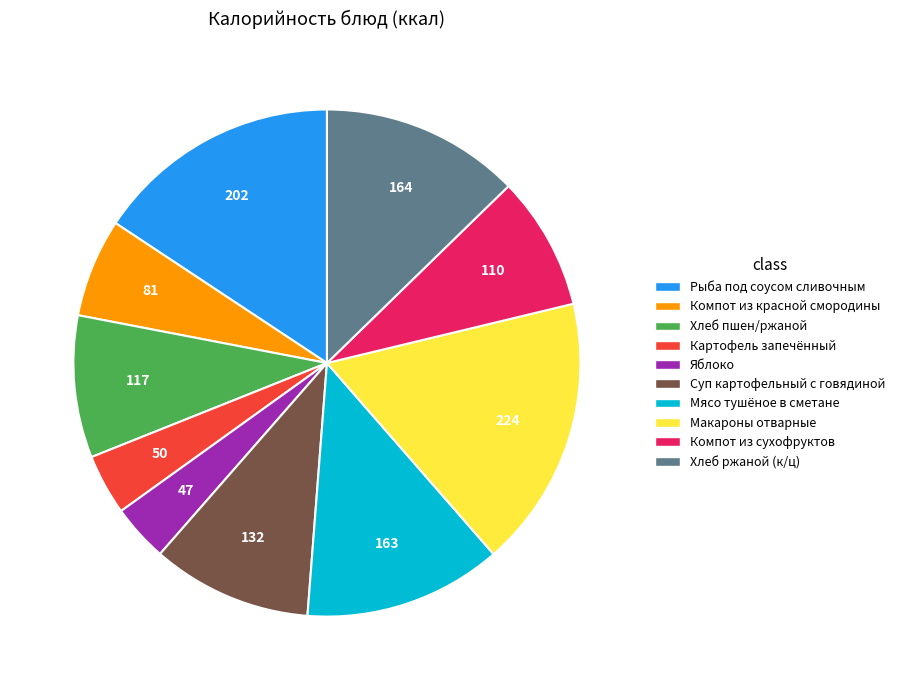

Is there any slice that represents more than half of the pie?

No